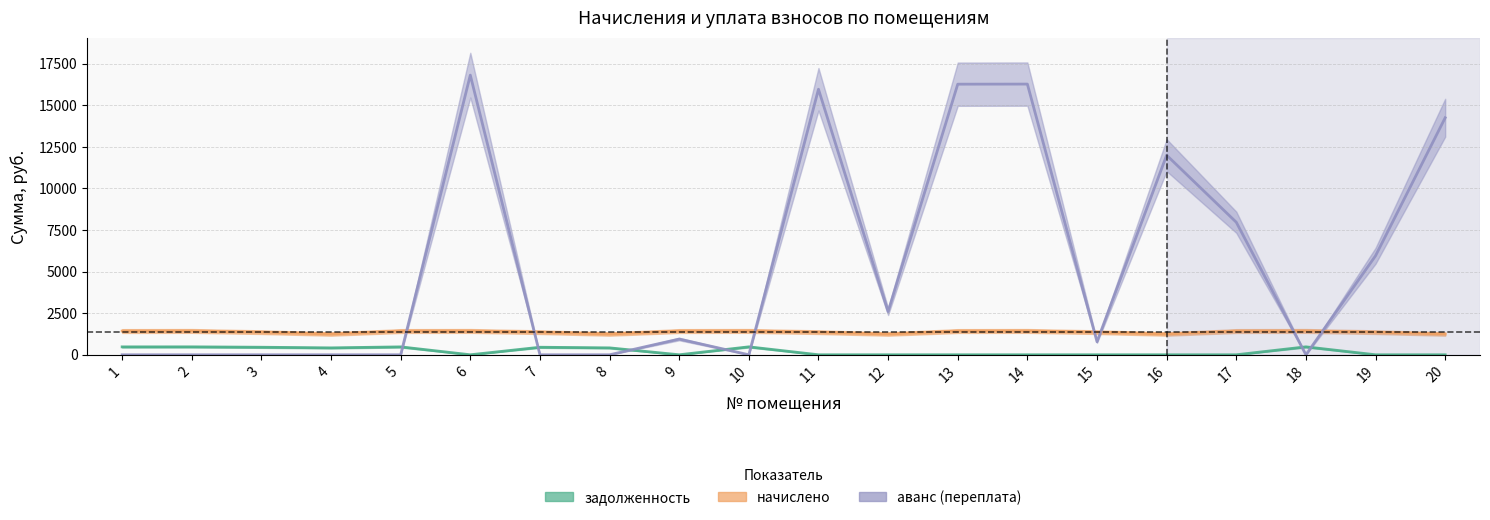

How many data points does each series have?

20